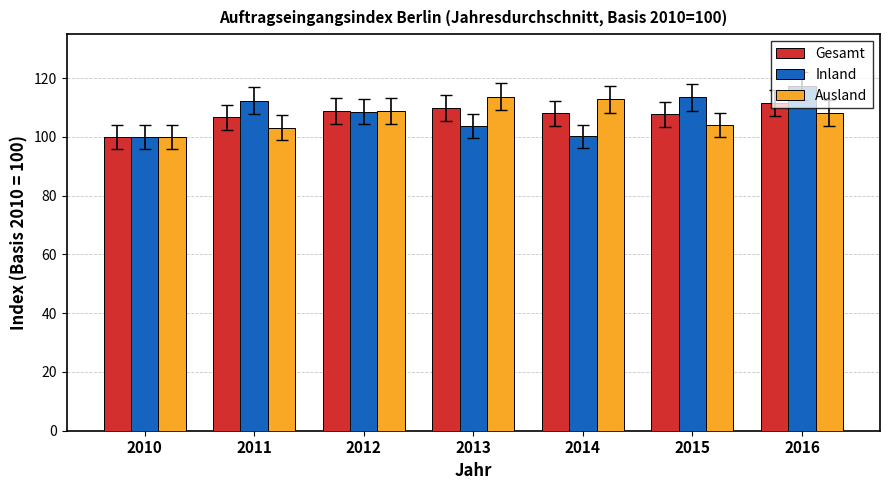

What is the value of the Gesamt bar at the 4th from the left?

109.9